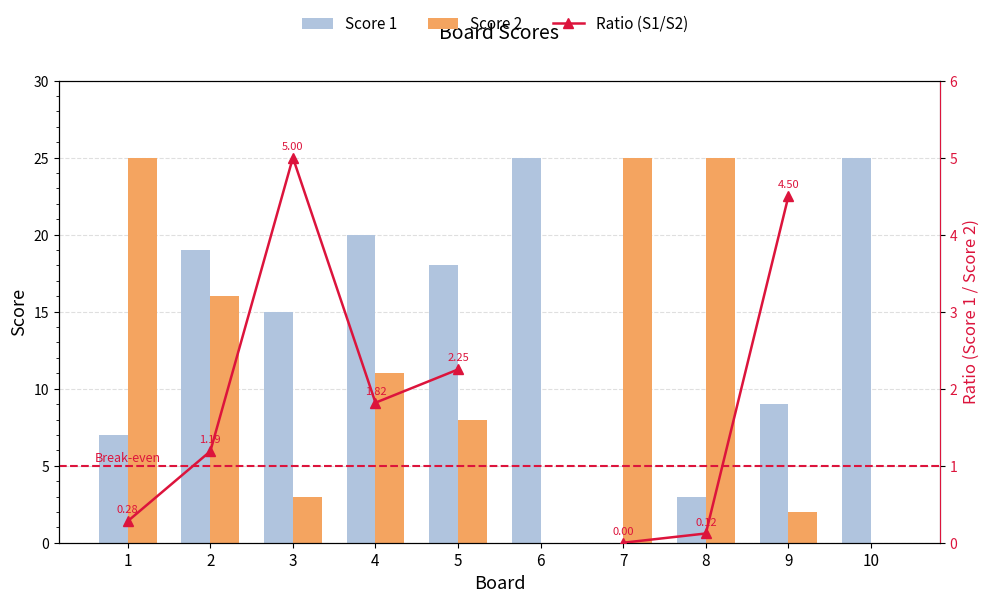

How many data points in Score 2 are above 11?

4